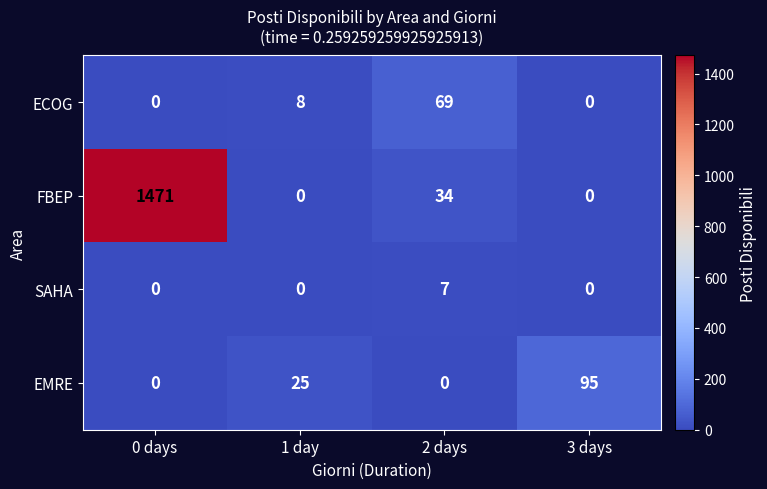

At how many categories does at least one series exceed 1284?

1